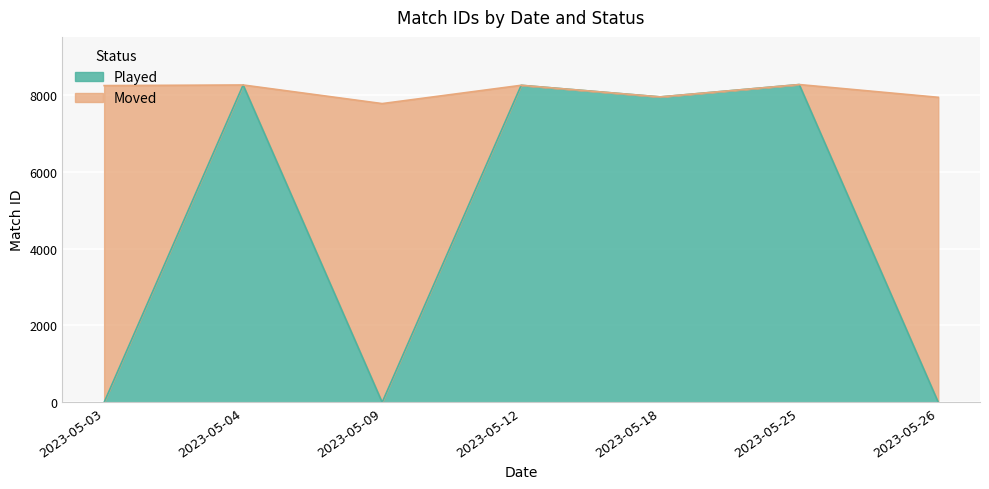

What is the sum of the values at 2023-05-25 and 2023-05-03?

8267